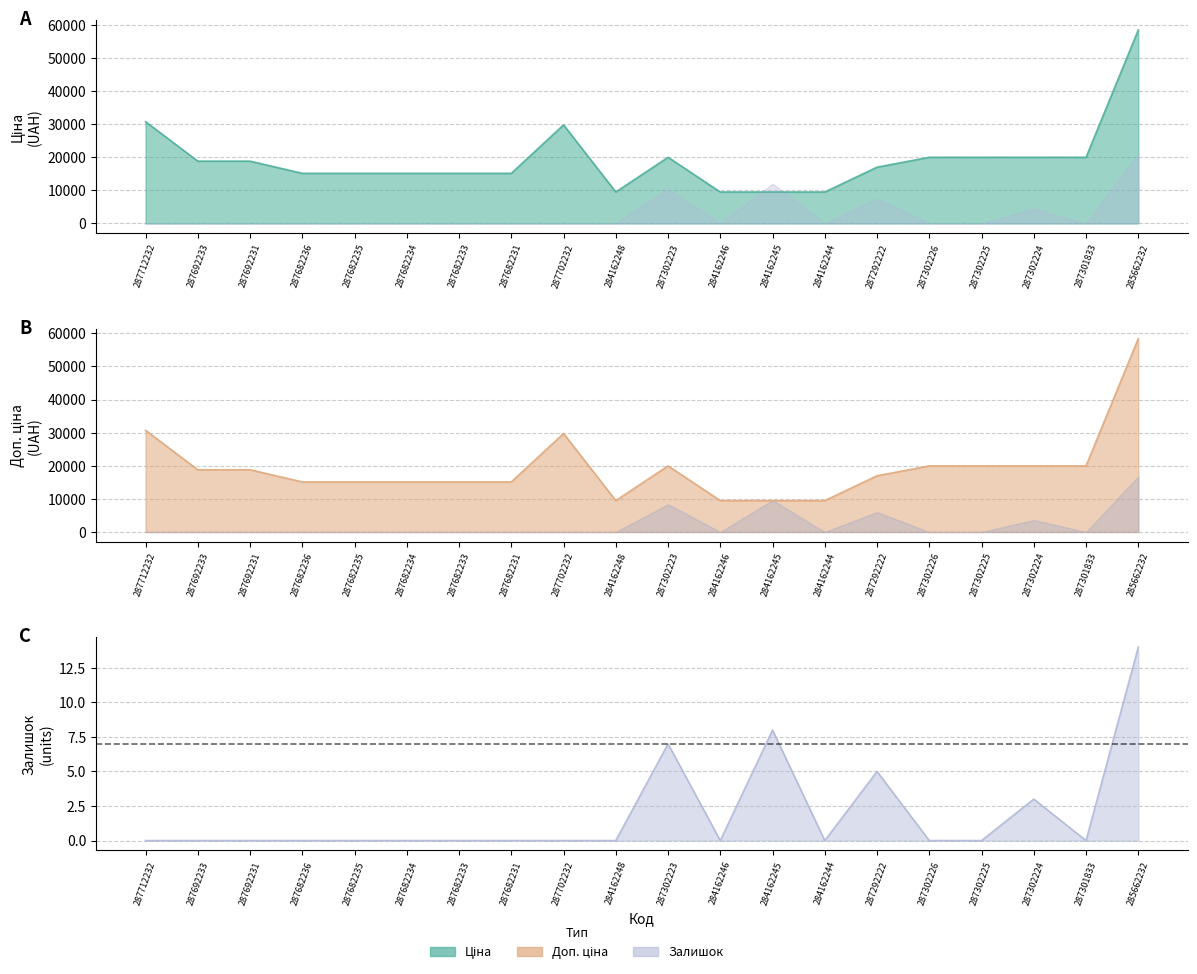

At which category is the sum across all series the highest?

285662232